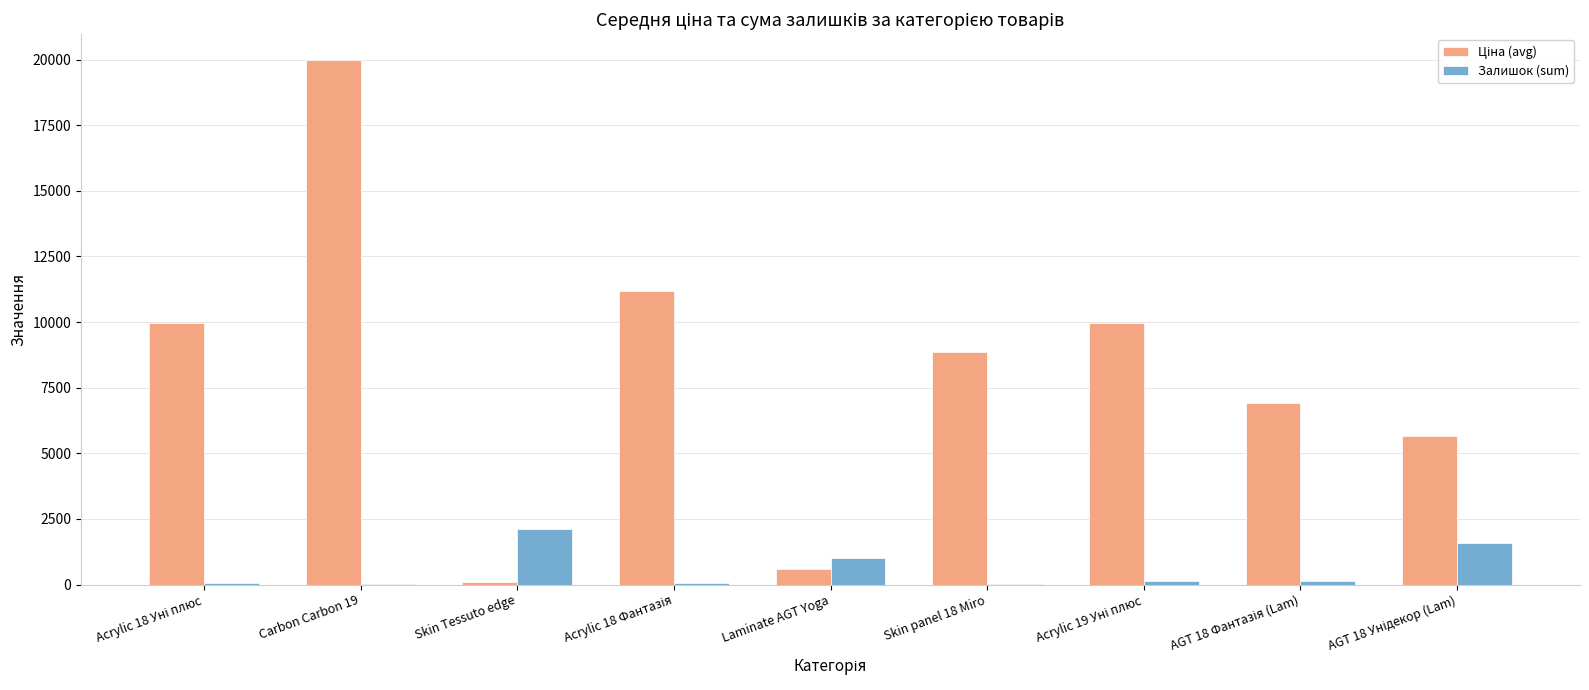

At which label is Залишок (sum) closest to 1066?

Laminate AGT Yoga